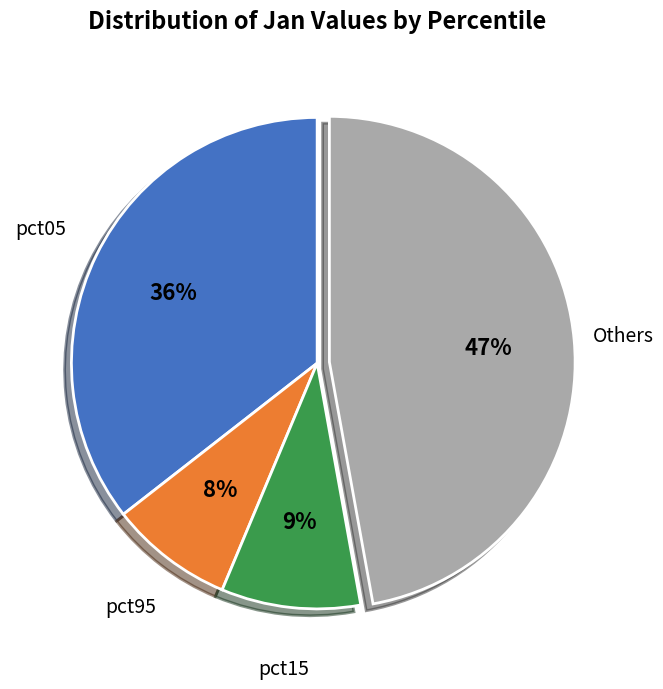

To the nearest percent, what is the difference between the largest and smallest slice percentages?

39%